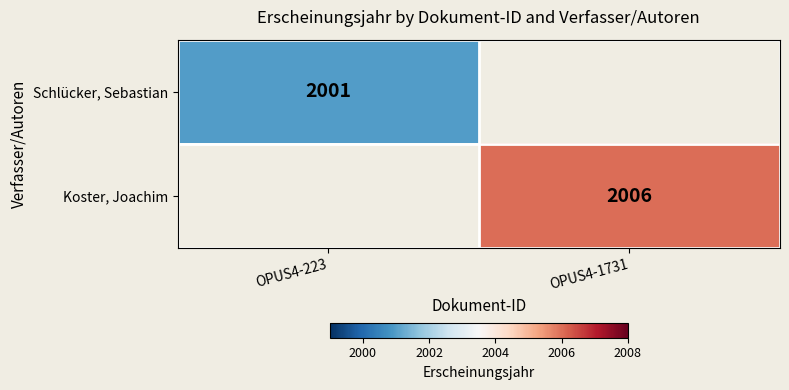

Is it true that Schlücker, Sebastian equals 2001 at OPUS4-223?

True